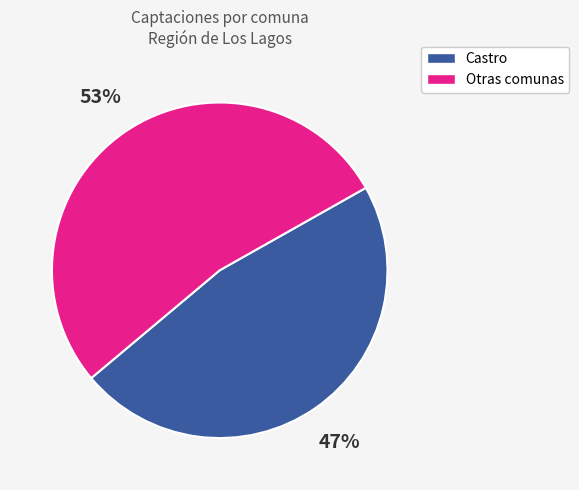

Is there a majority slice in this chart?

Yes